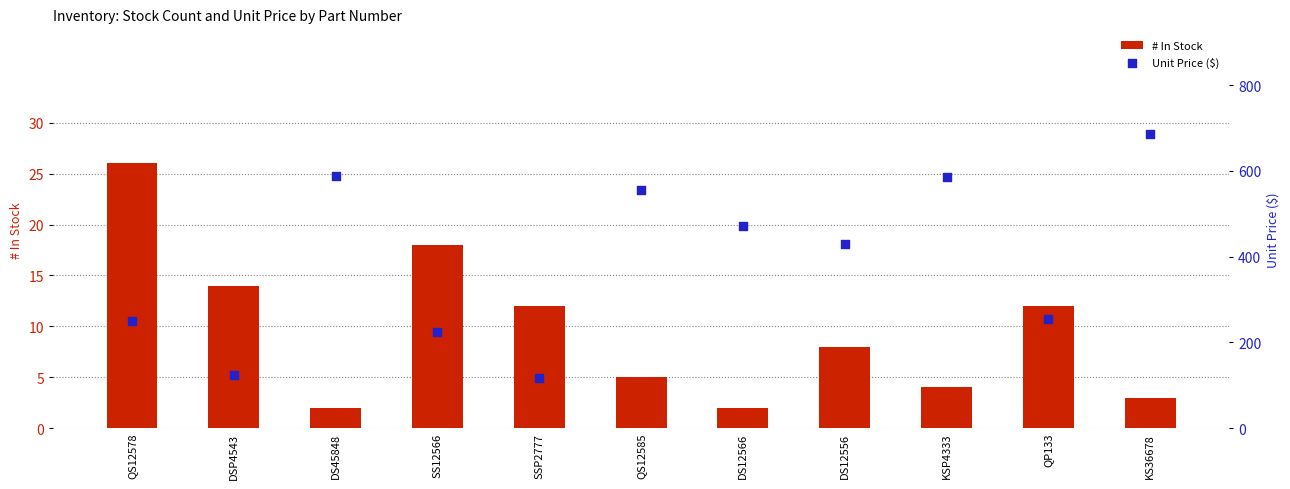

Which series has the largest Y range (max minus min)?

Unit Price ($)